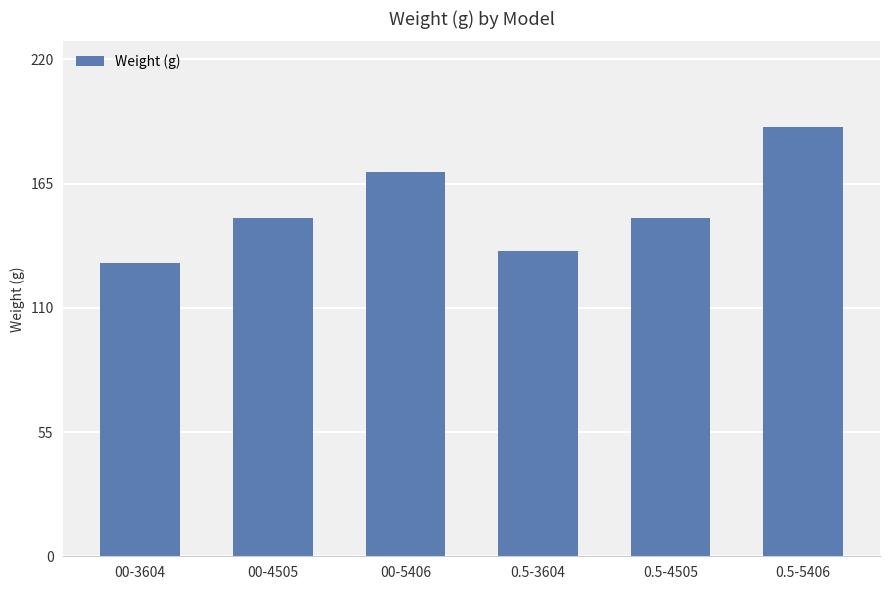

How many distinct data groups are displayed?

1